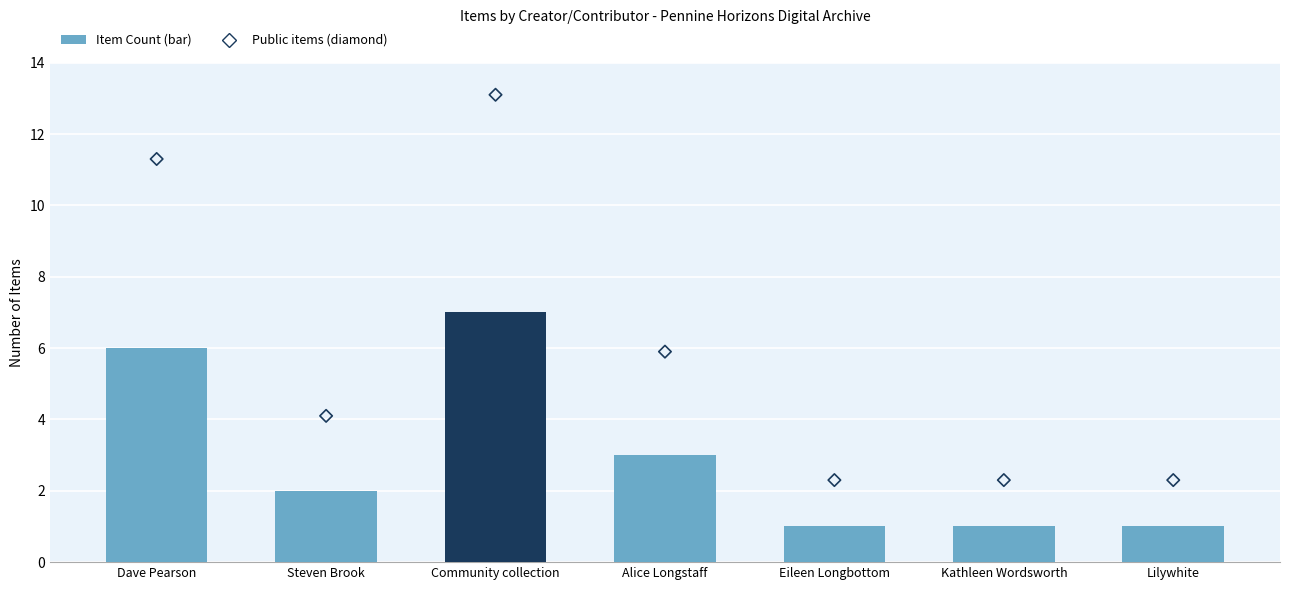

At which category is the sum across all series the highest?

Community collection